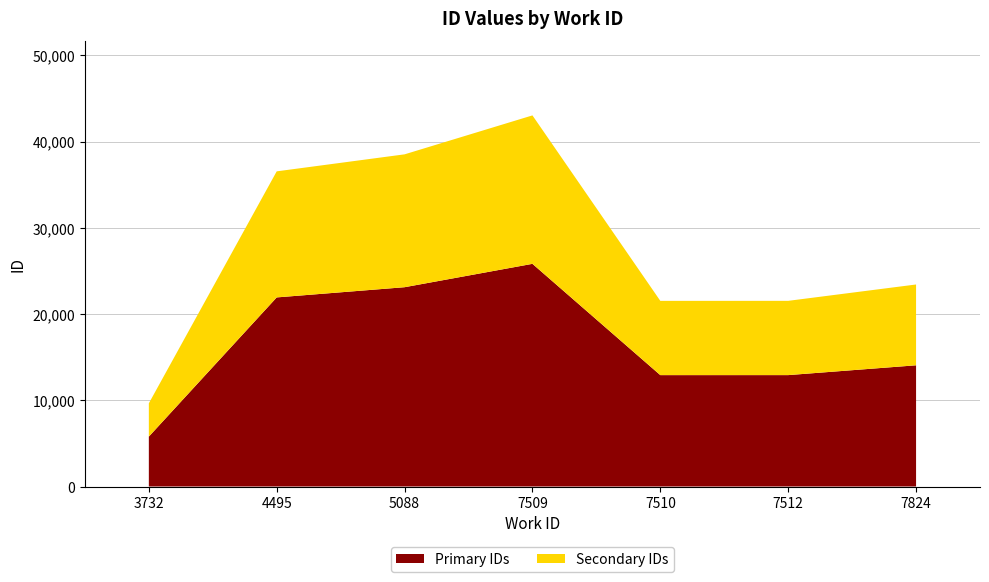

The value of Primary IDs at 7824 is 3707. True or false?

False